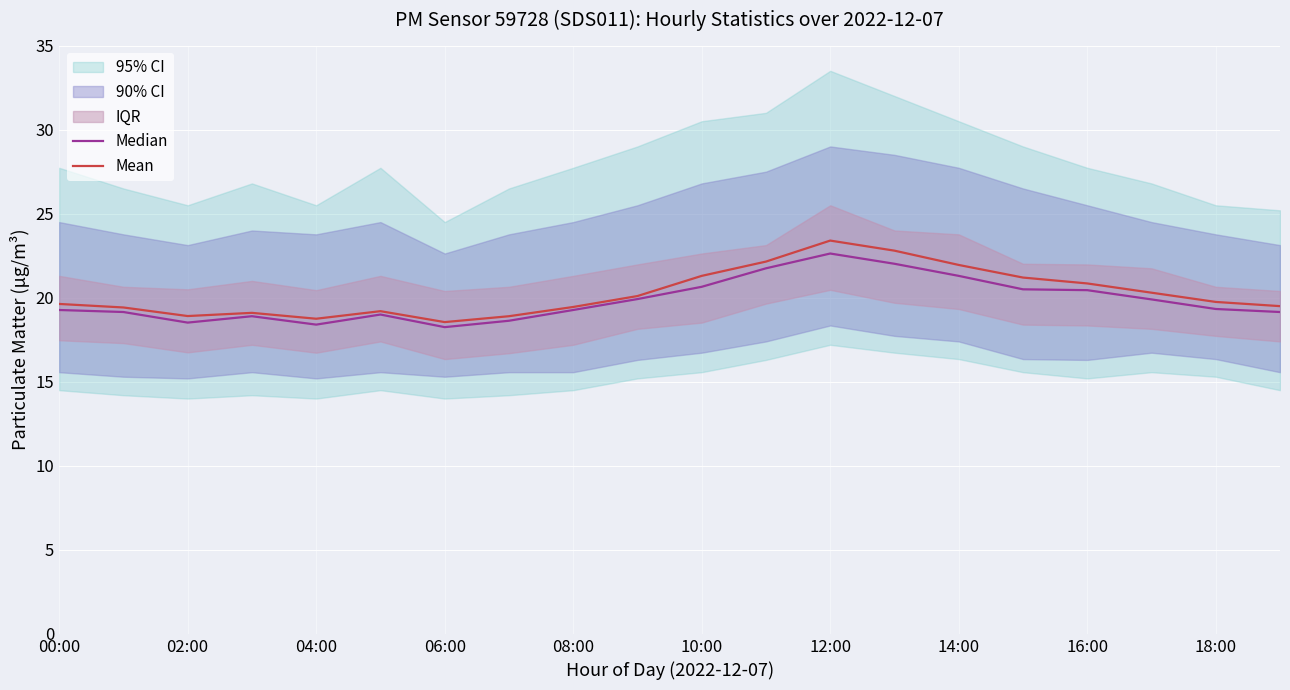

The Mean series shows 14.0 at 16:00. True or false?

False